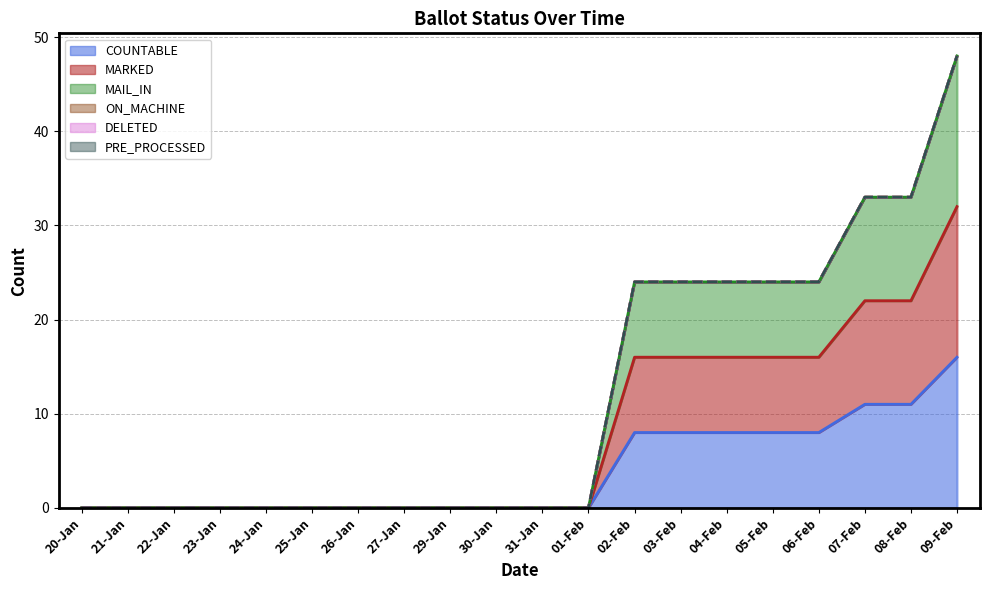

Which series has the largest total across all categories?

MAIL_IN